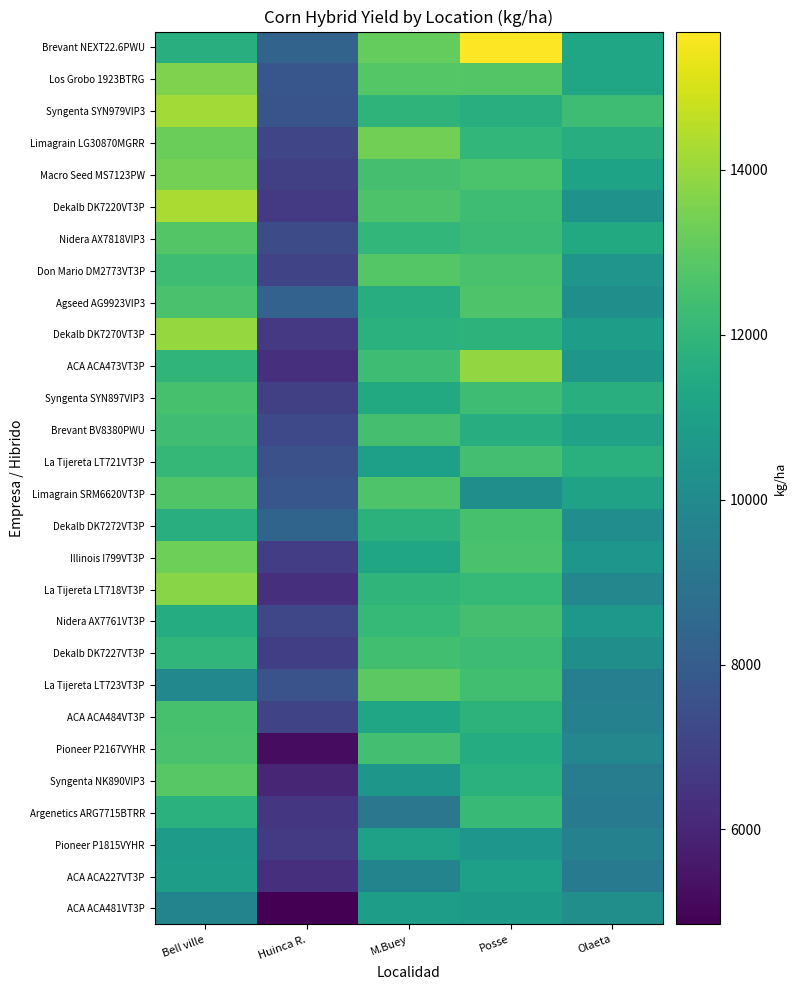

Which label corresponds to the smallest value in the chart?

Huinca R.